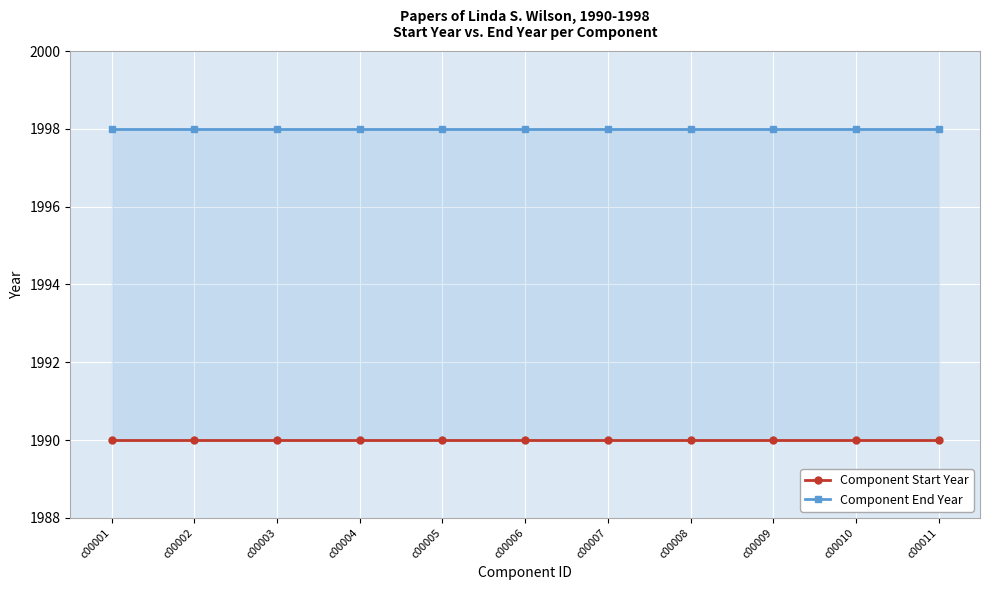

Between c00004 and c00009, which series saw the biggest shift?

Component Start Year